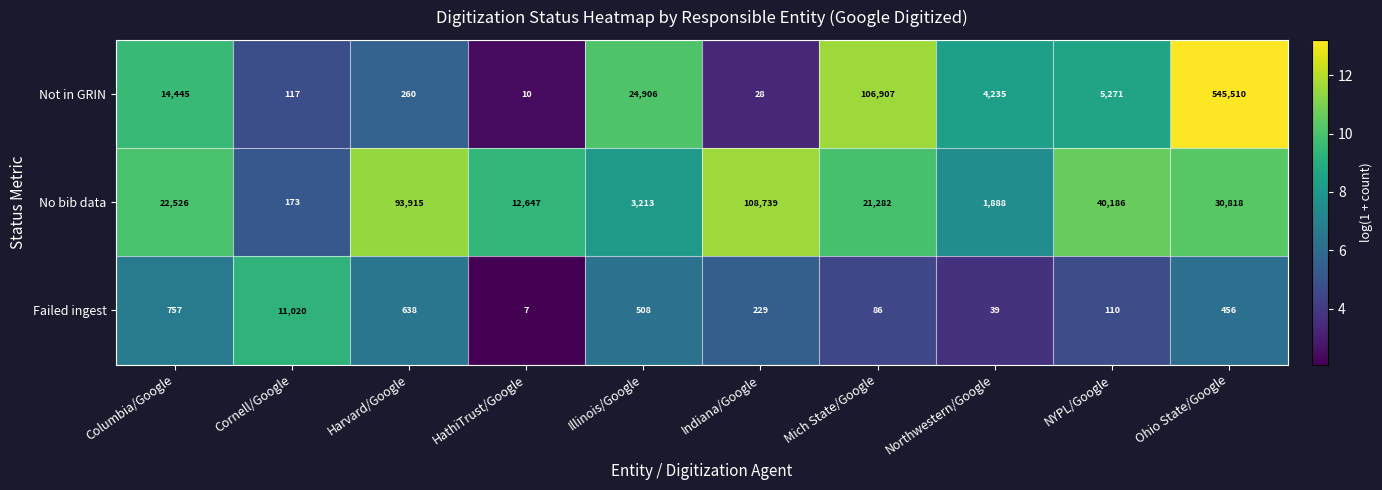

What is the spread (max minus min) of values at Ohio State/Google?

545054